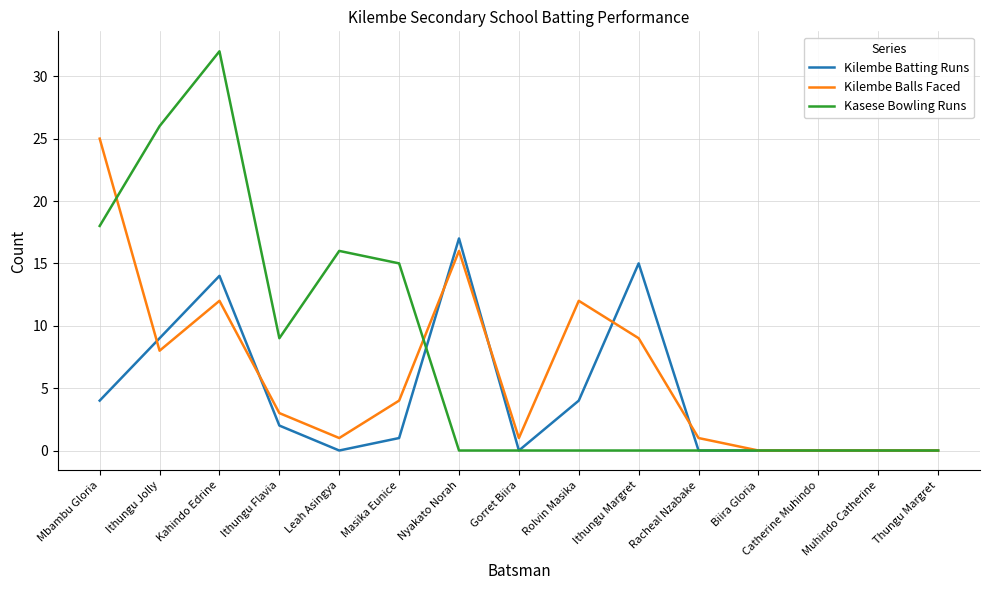

Which series changed the most between Ithungu Jolly and Gorret Biira?

Kasese Bowling Runs